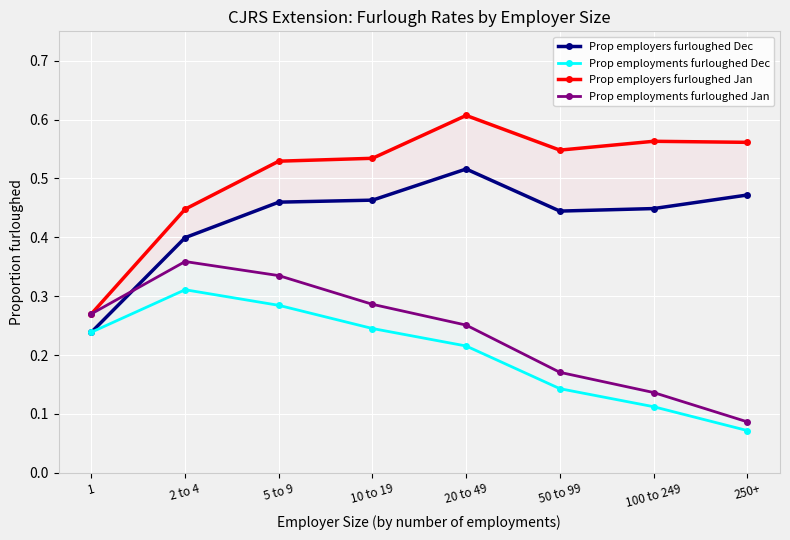

What is the difference between the Prop employments furloughed Jan values at 20 to 49 and 50 to 99?

0.1